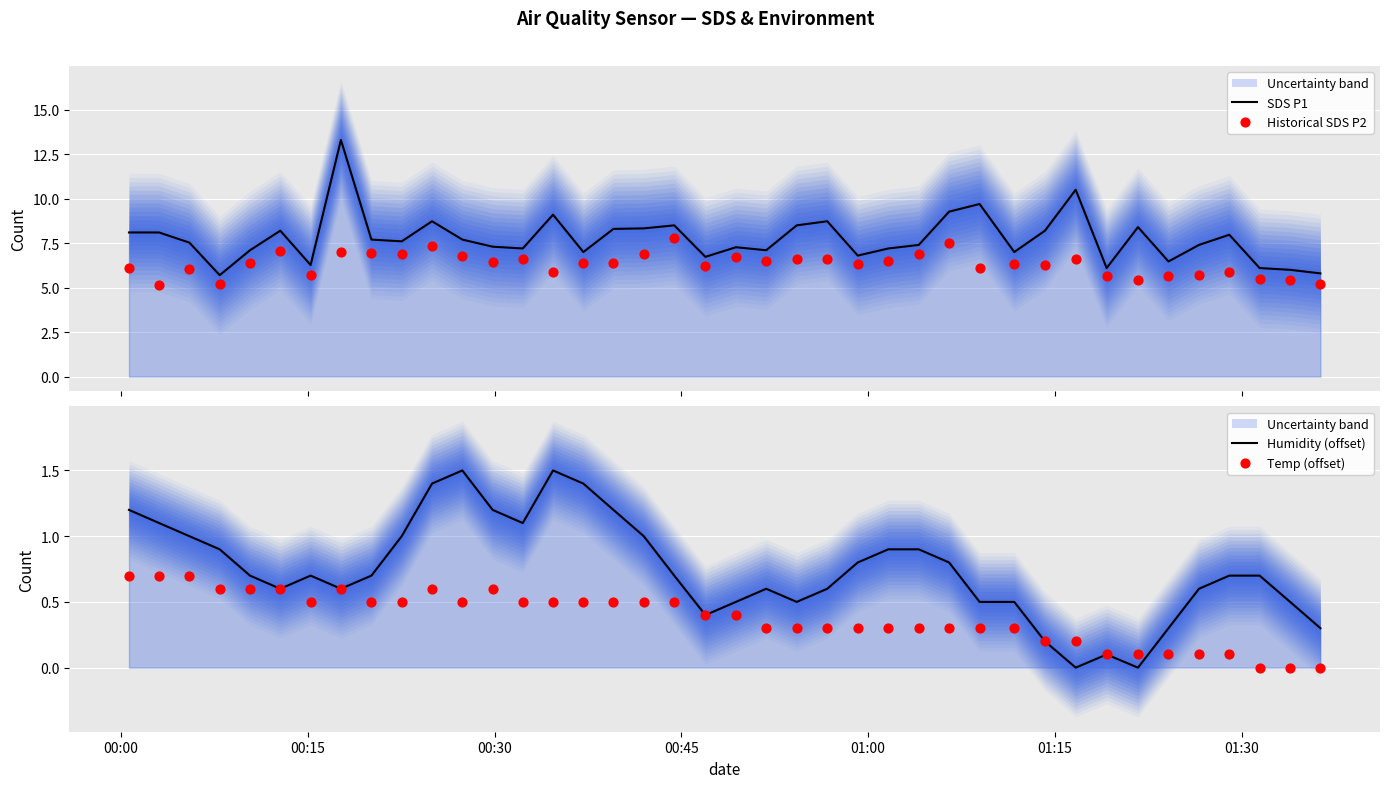

Which series has the widest spread of Y values?

SDS P1